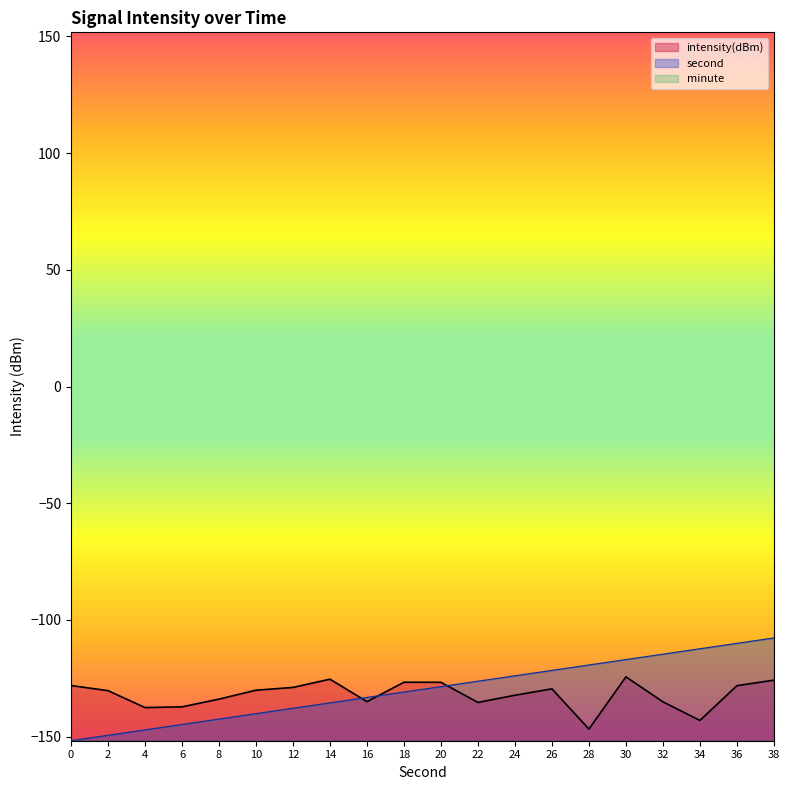

Rank the series by their maximum value, from lowest to highest.

minute, intensity(dBm), second